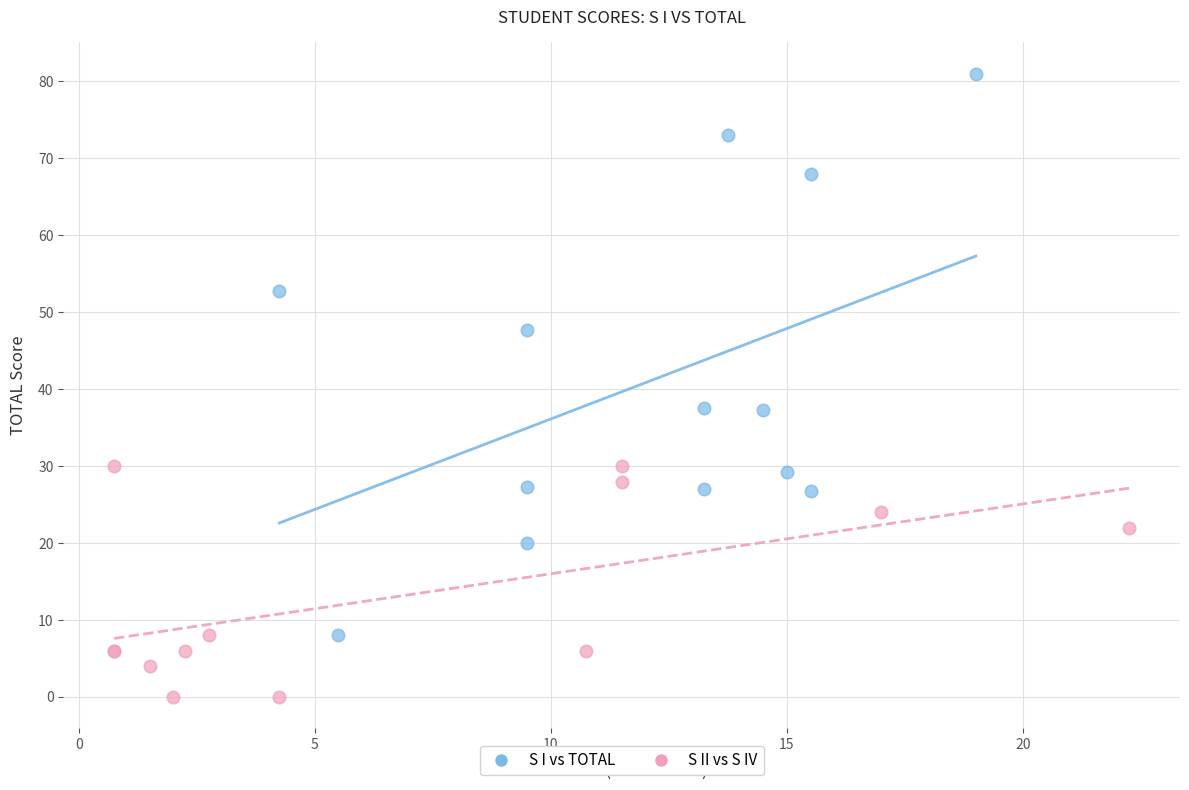

Which series reaches the minimum Y coordinate?

S II vs S IV